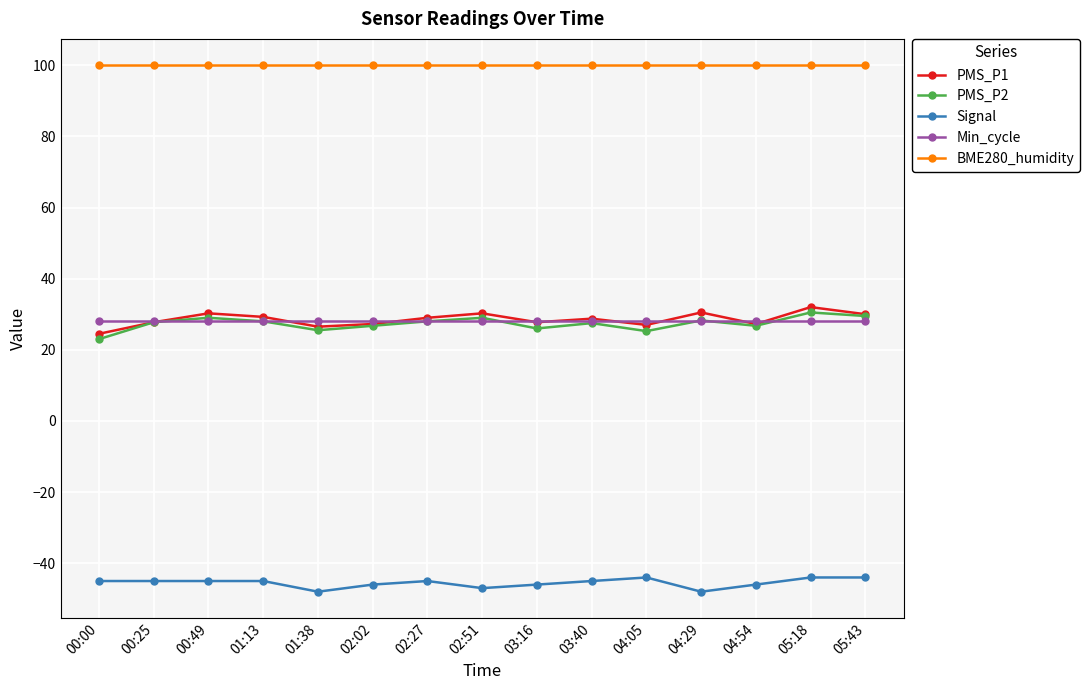

True or false: Min_cycle and Signal intersect in this chart.

False